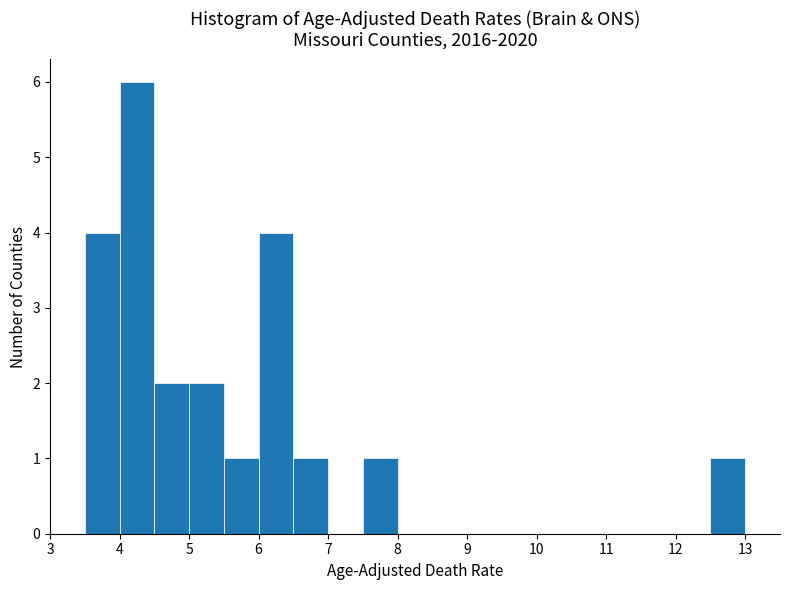

How tall is the bar that spans 6.0 to 6.5 on the x-axis? The values are not printed on the chart, so give them approximately, as read against the axis.

4